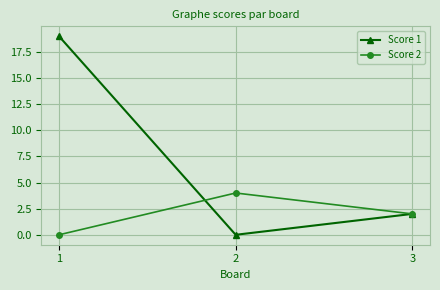

True or false: Score 1 has a value of -9 at 2.

False